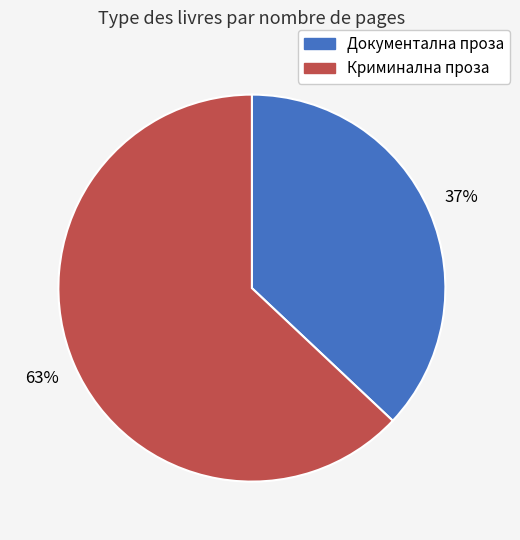

Is there a majority slice in this chart?

Yes